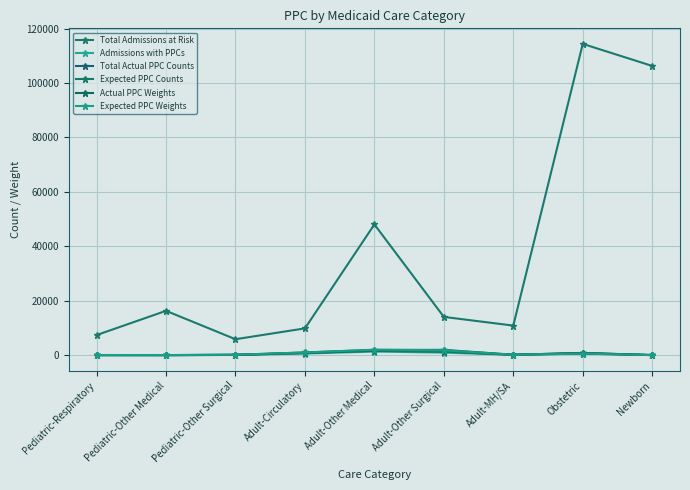

How many lines are shown in the chart?

6